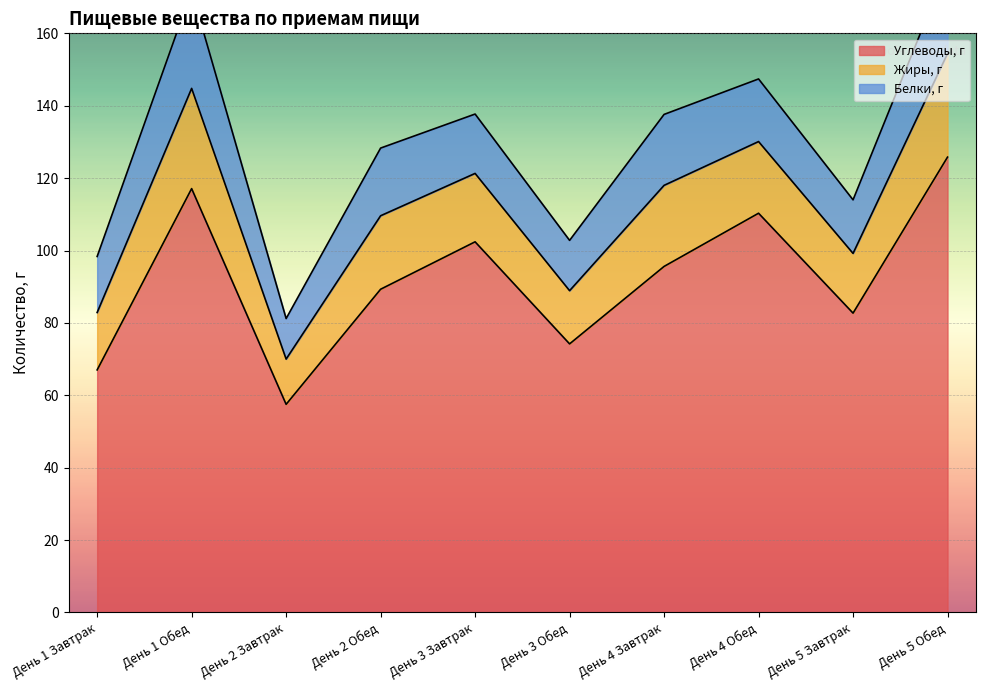

How many lines are shown in the chart?

3